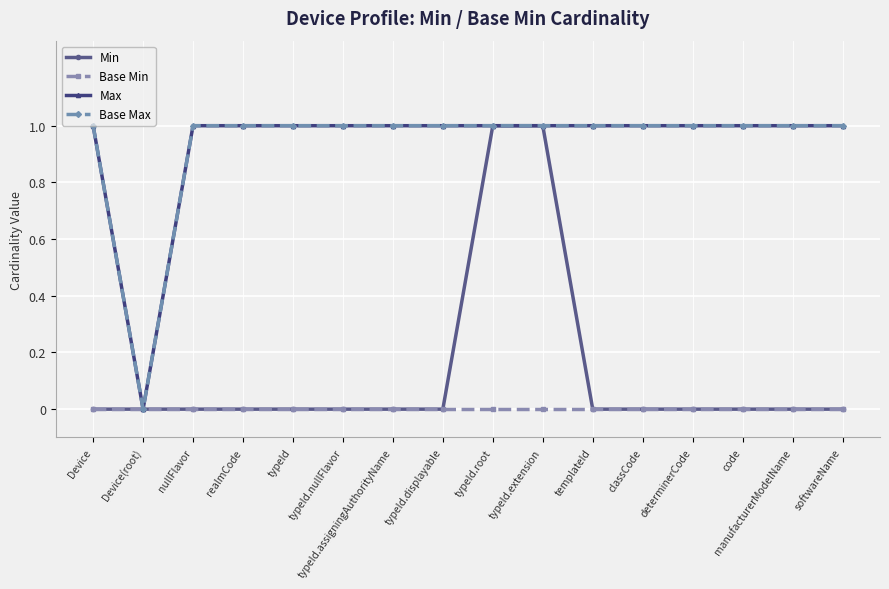

The Base Min series shows 0 at templateId. True or false?

True